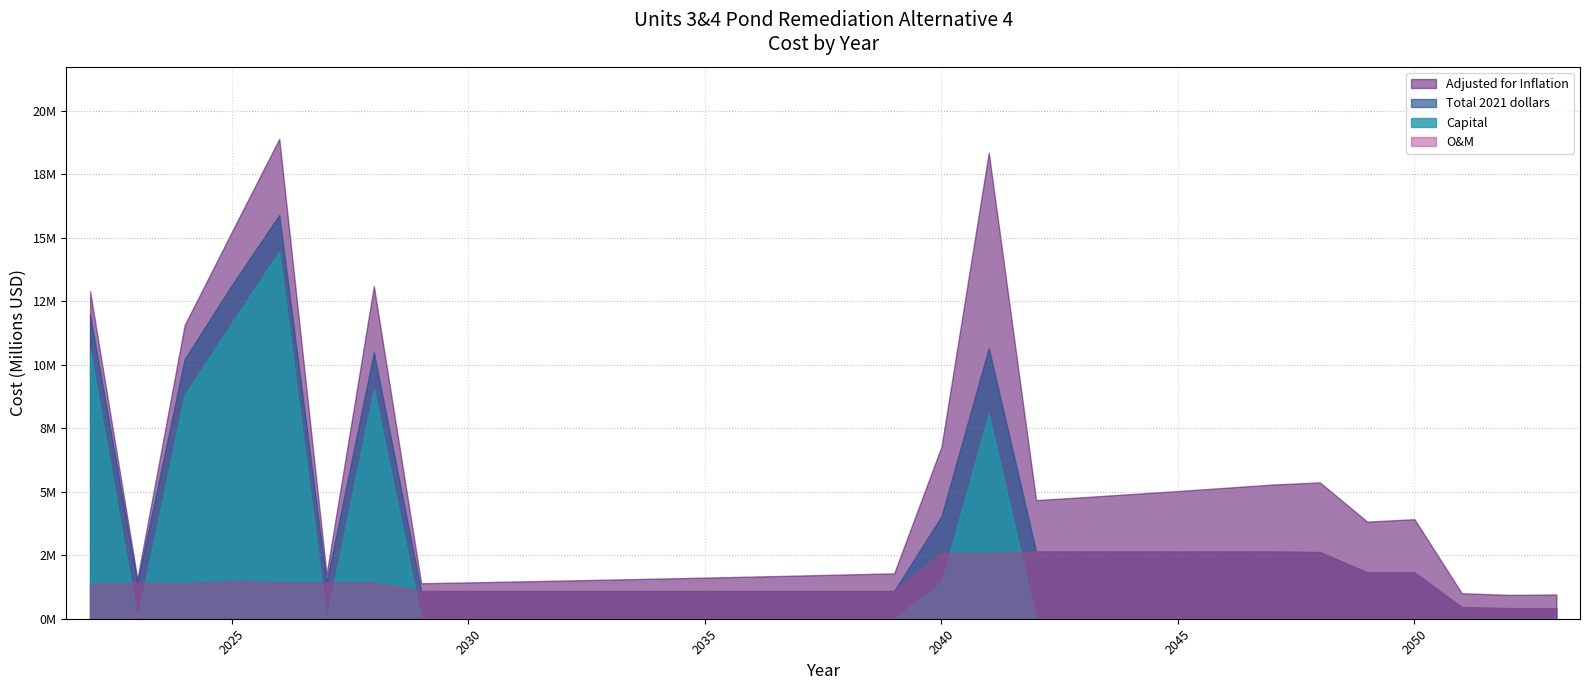

True or false: Capital and Adjusted for Inflation cross at least once.

False